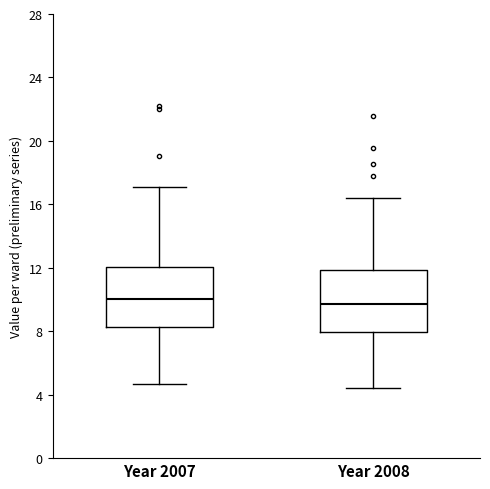

Reading left to right, transcribe this box plot: for each box, give where its median line is, the range the box spans, and where its two whiskers end, as read against the y-axis. The values are not printed on the chart, so give them approximately, as read against the axis.

Year 2007: median 10.0, box 8.5 to 12.0, whiskers 4.5 to 17.0
Year 2008: median 9.5, box 8.0 to 12.0, whiskers 4.5 to 16.5